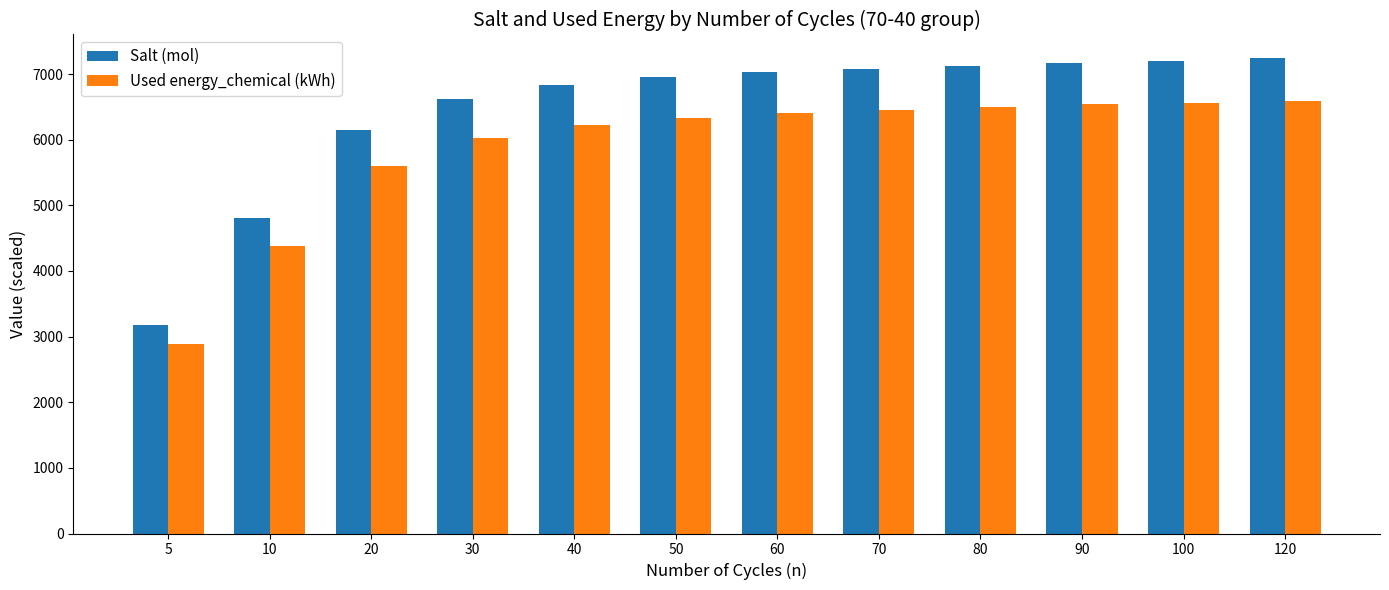

Read the Used energy_chemical (kWh) value at 60.

6402.3